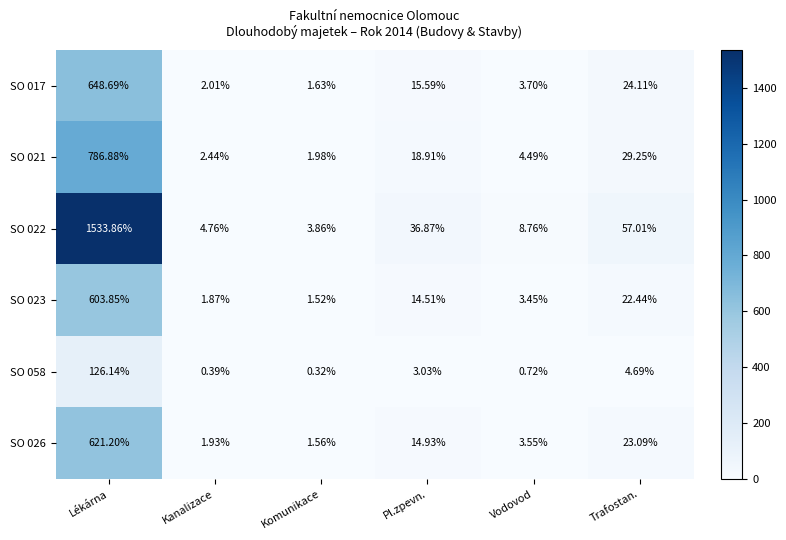

How many data points in SO 026 are less than 14?

3